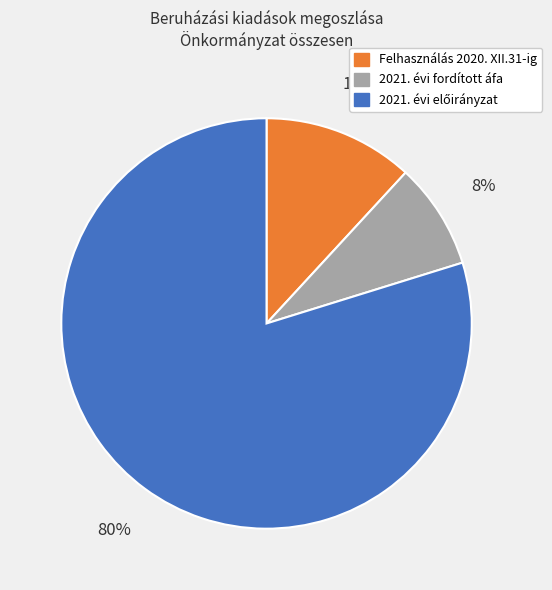

Is there a majority slice in this chart?

Yes